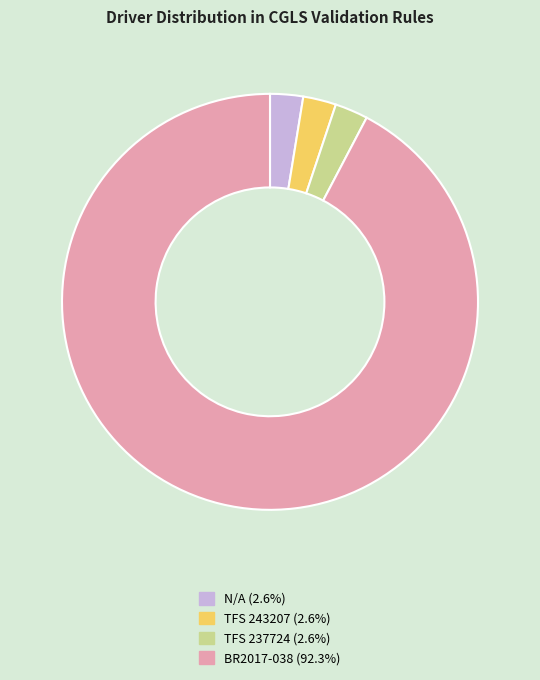

Approximately how many times larger is the value at TFS 243207 (2.6%) compared to TFS 237724 (2.6%)?

1.0